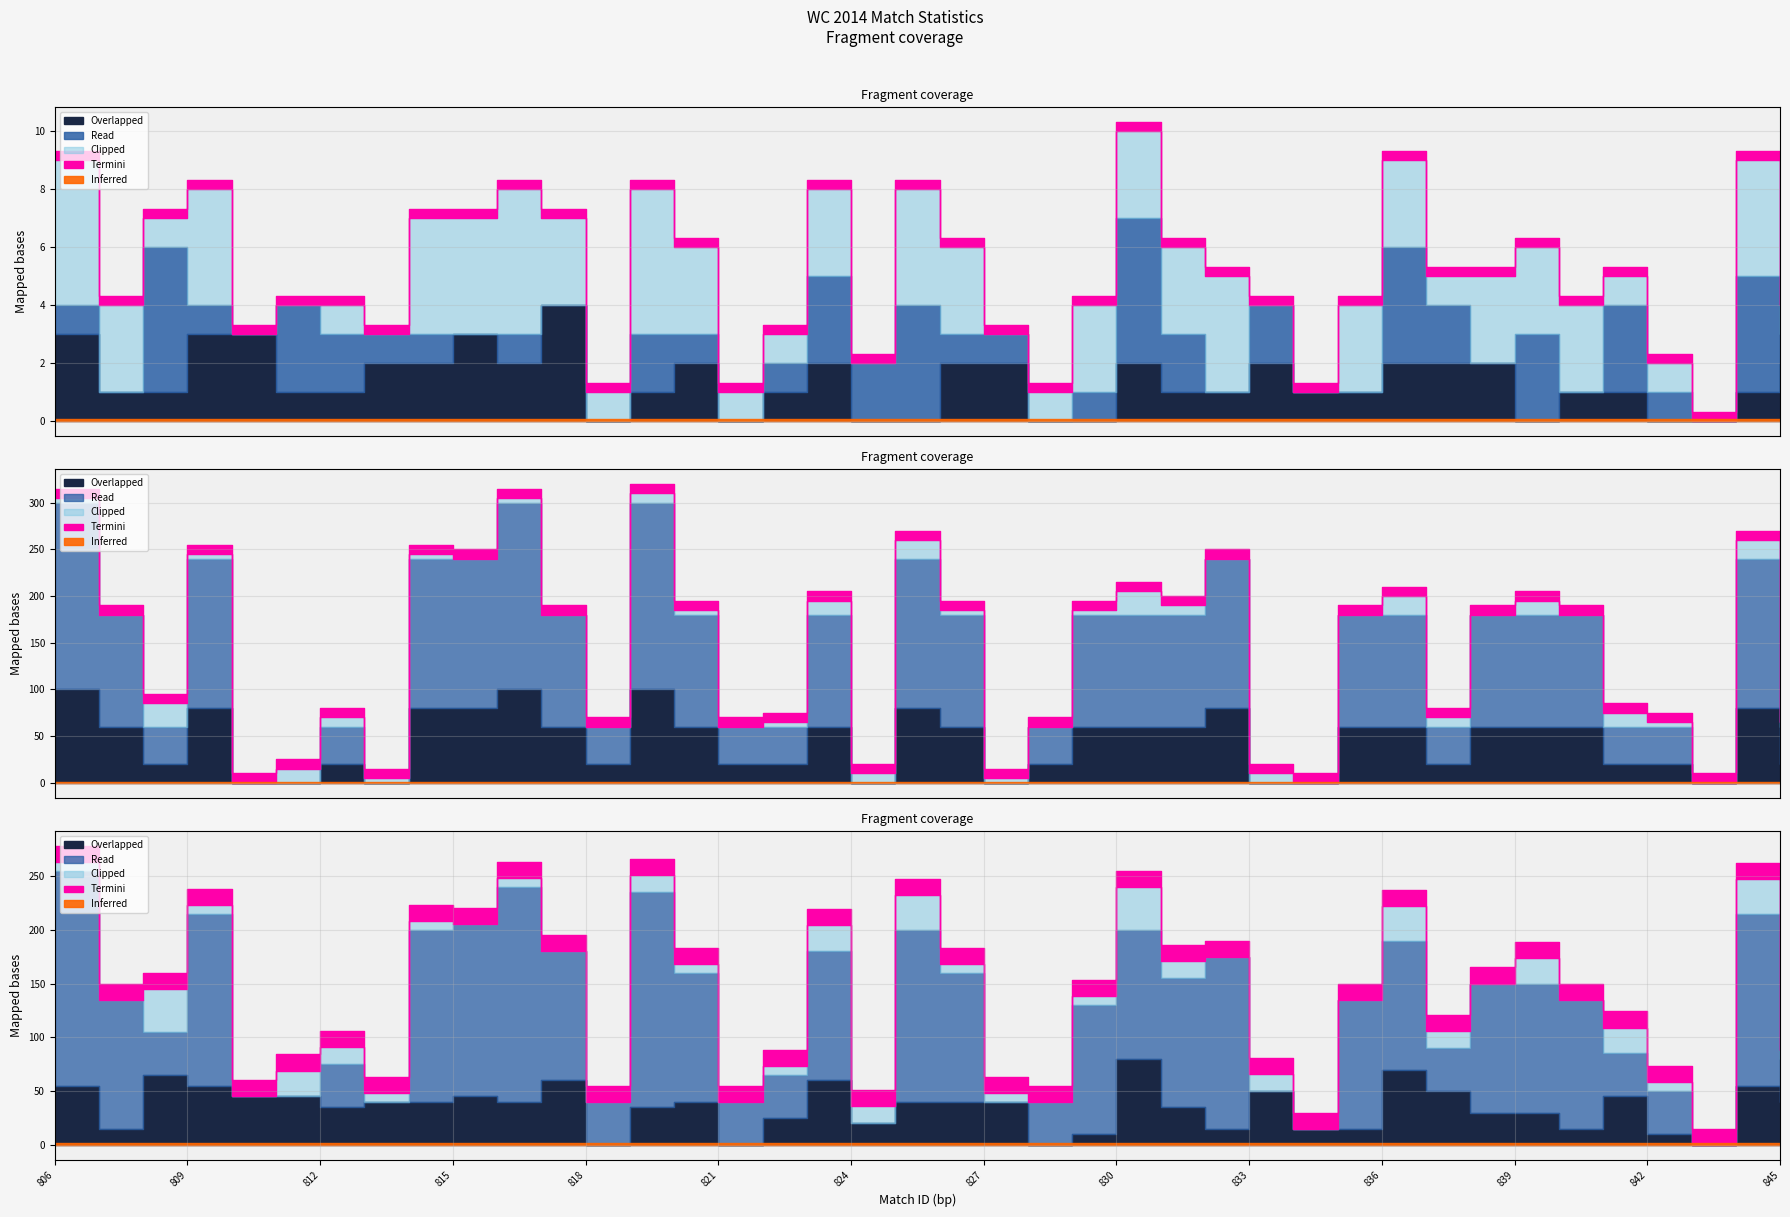

Which category has the lowest value across all series?

810